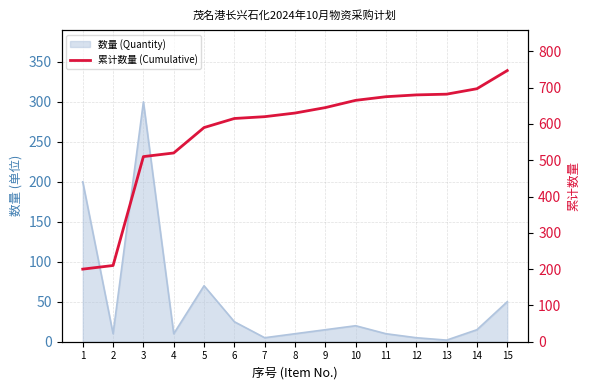

How many categories are shown in the chart?

15